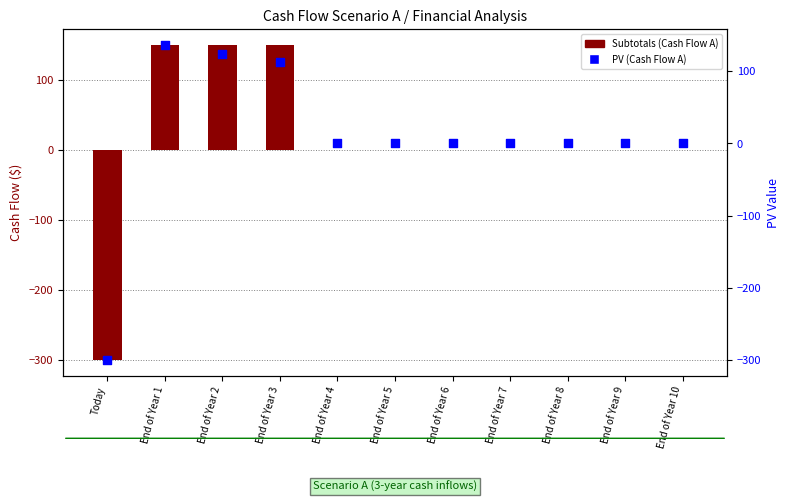

Is the value of PV (Cash Flow A) at End of Year 9 greater than the value of Subtotals (Cash Flow A) at End of Year 4?

No